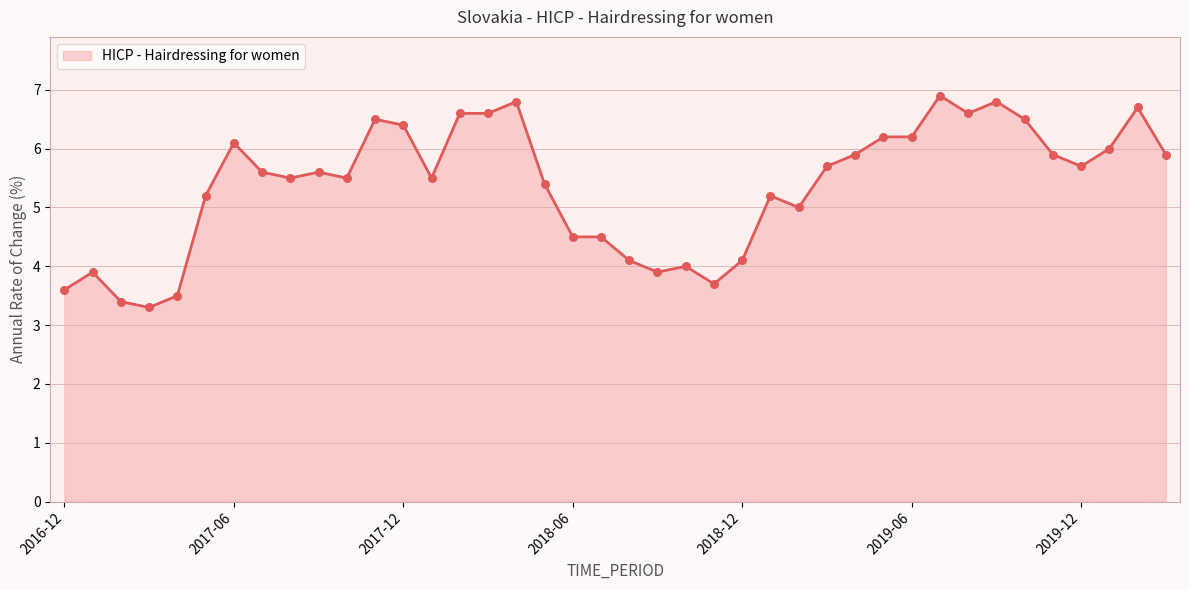

What is the greatest value displayed?

6.9